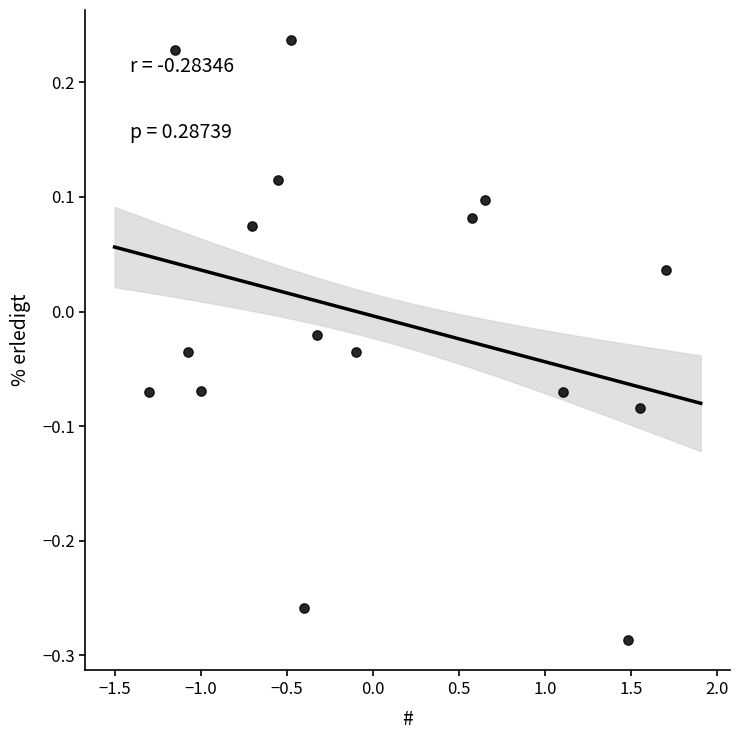

What is the range of X values (max minus min)?

3.0